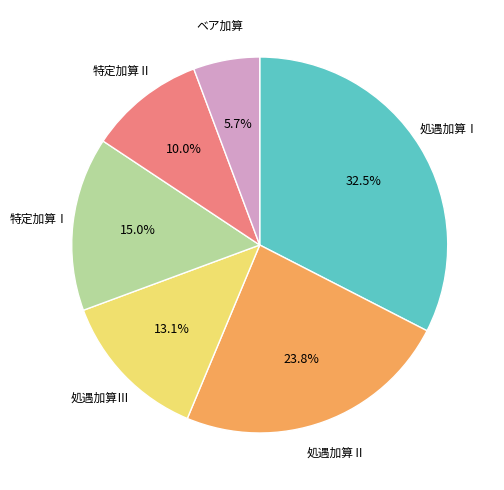

Does any single category account for the majority?

No